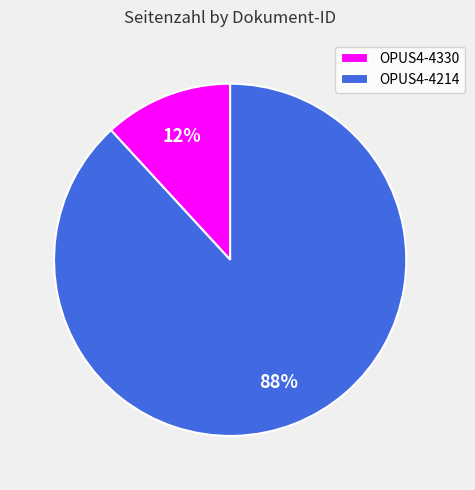

Which slice is the largest?

OPUS4-4214